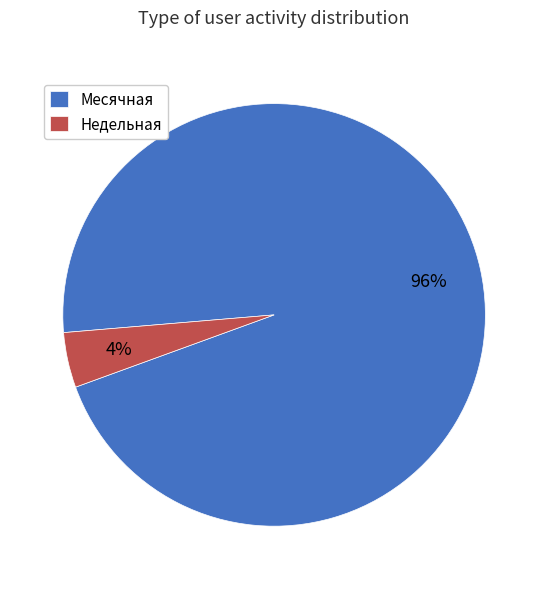

How many segments does this pie chart have?

2